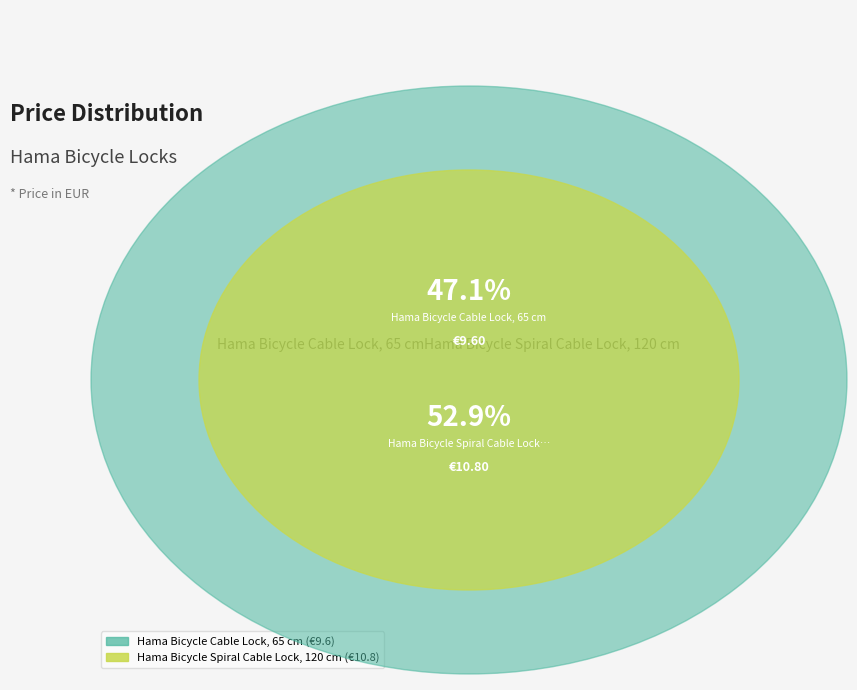

What is the largest slice in the pie chart?

Hama Bicycle Spiral Cable Lock, 120 cm